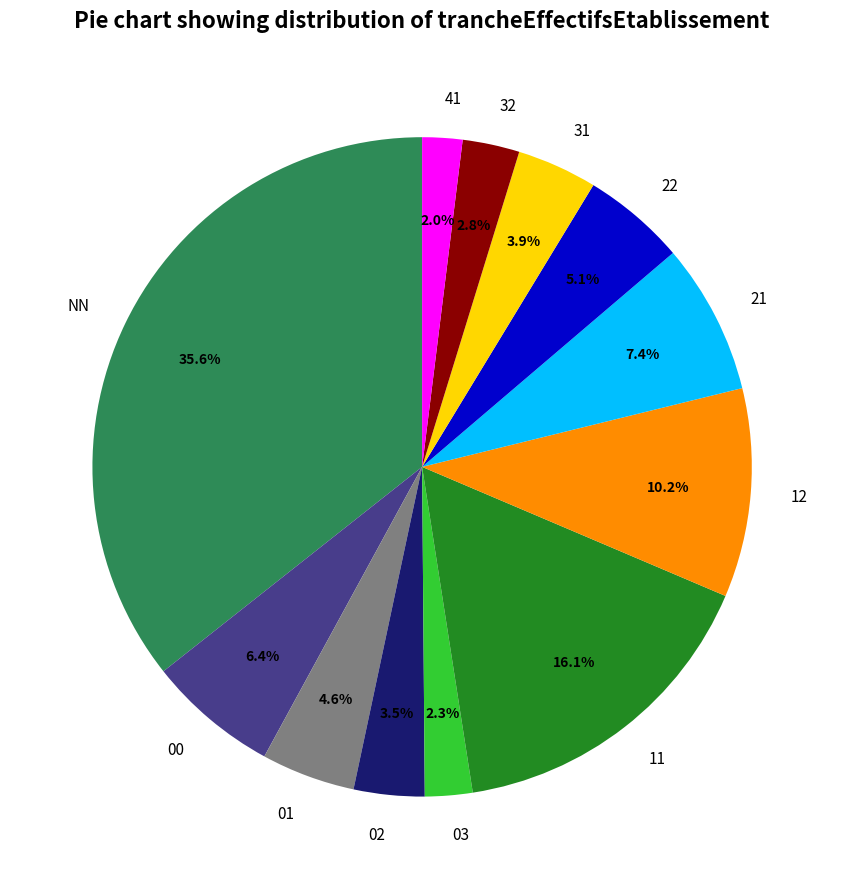

Which category has the biggest portion of the pie?

NN